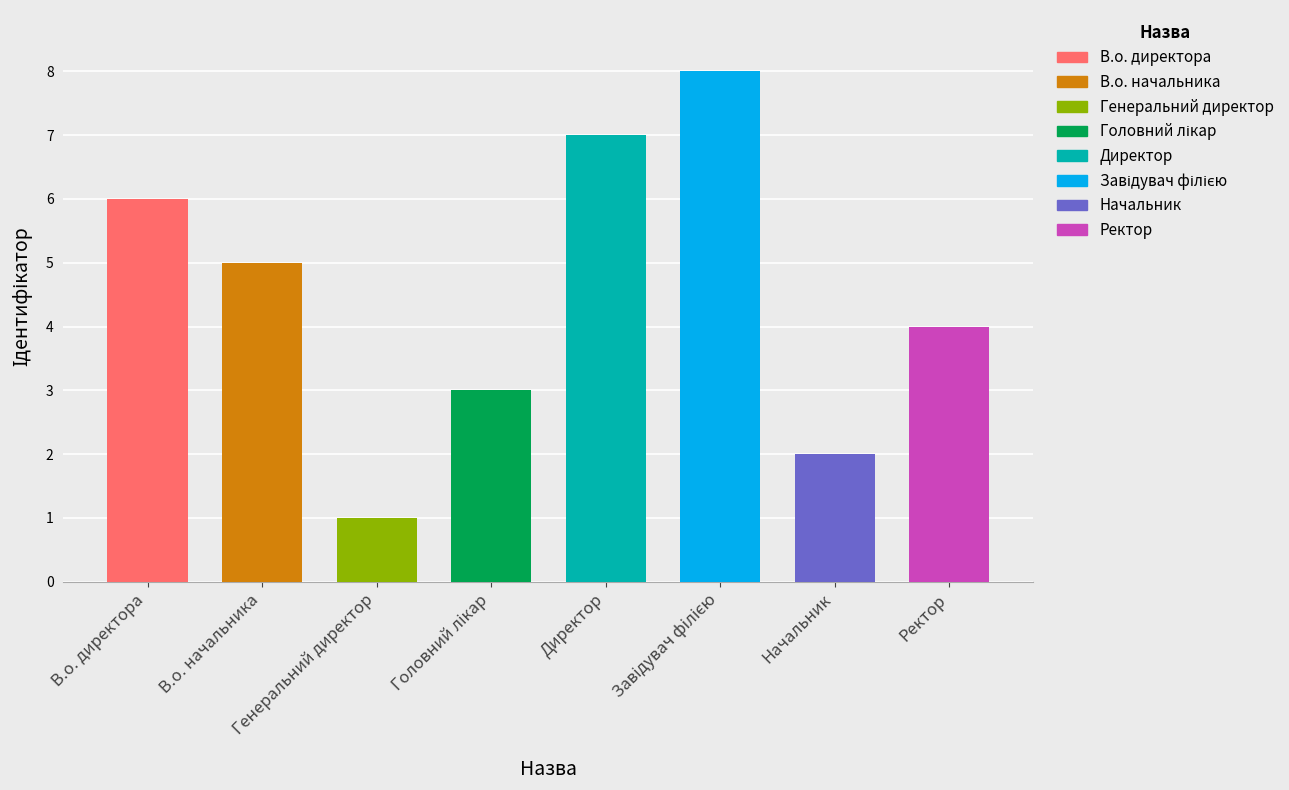

How many bars are there in total?

8